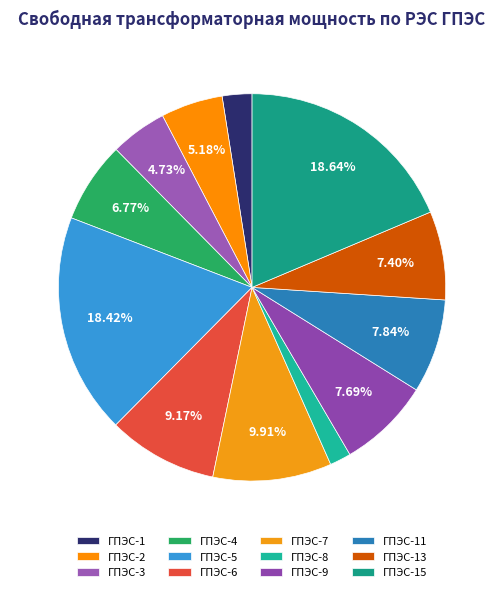

Count the number of slices in the pie.

12